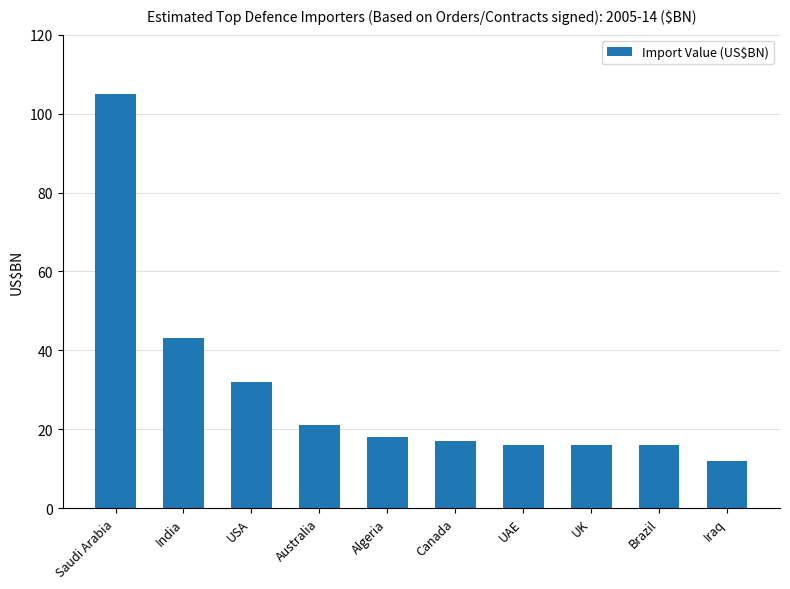

What is the difference between the values at USA and Algeria?

14